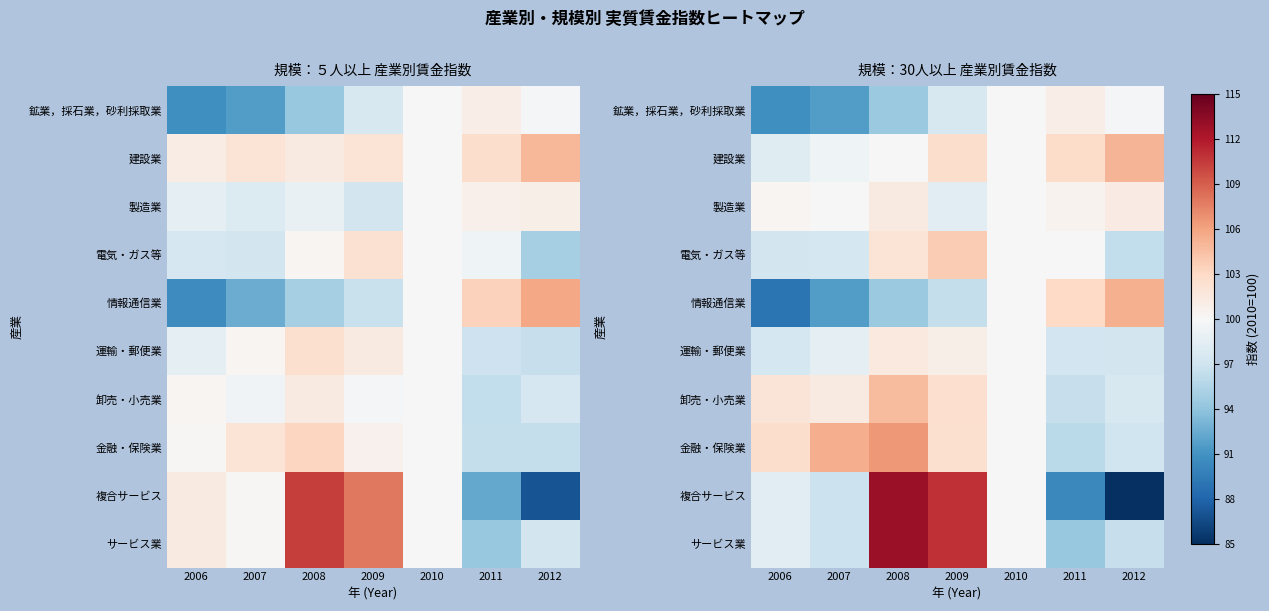

What is the approximate value of 建設業 at 2010?

100.0